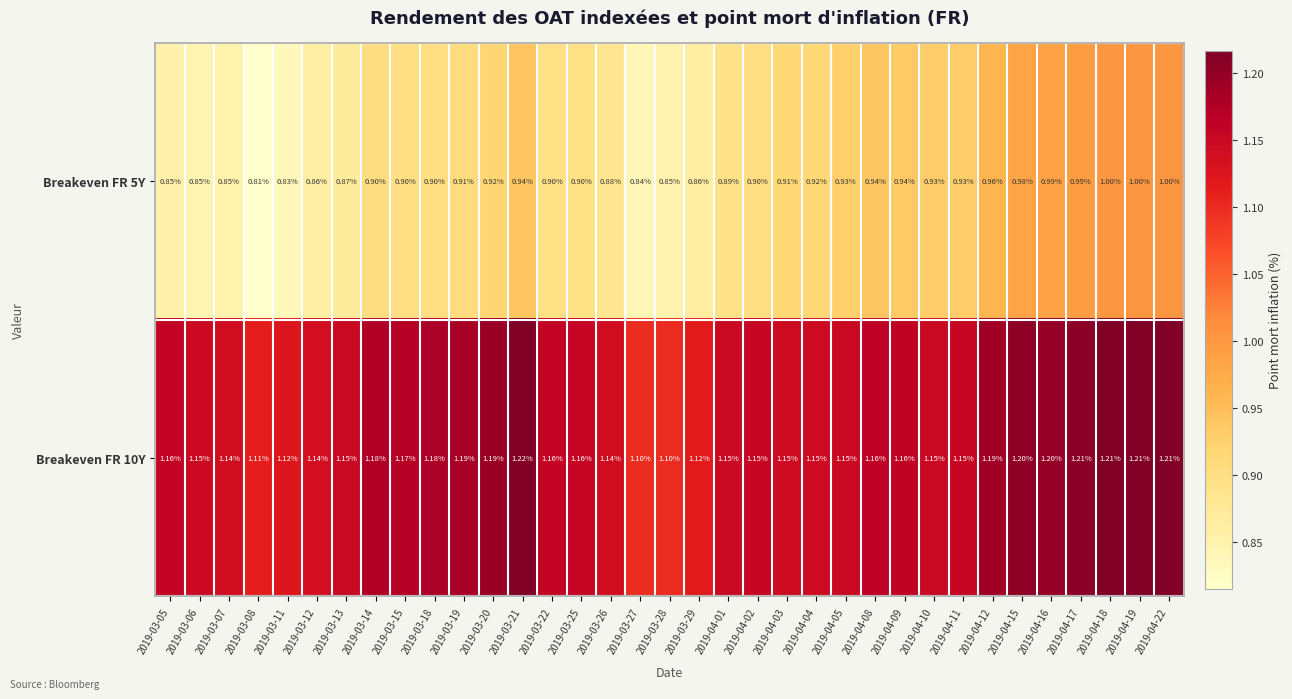

What is the greatest value displayed?

1.2